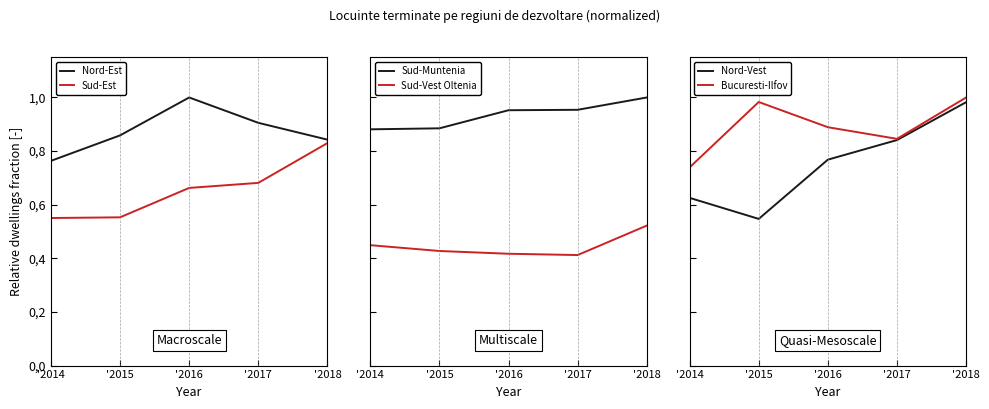

At how many categories does at least one series exceed 0?

5